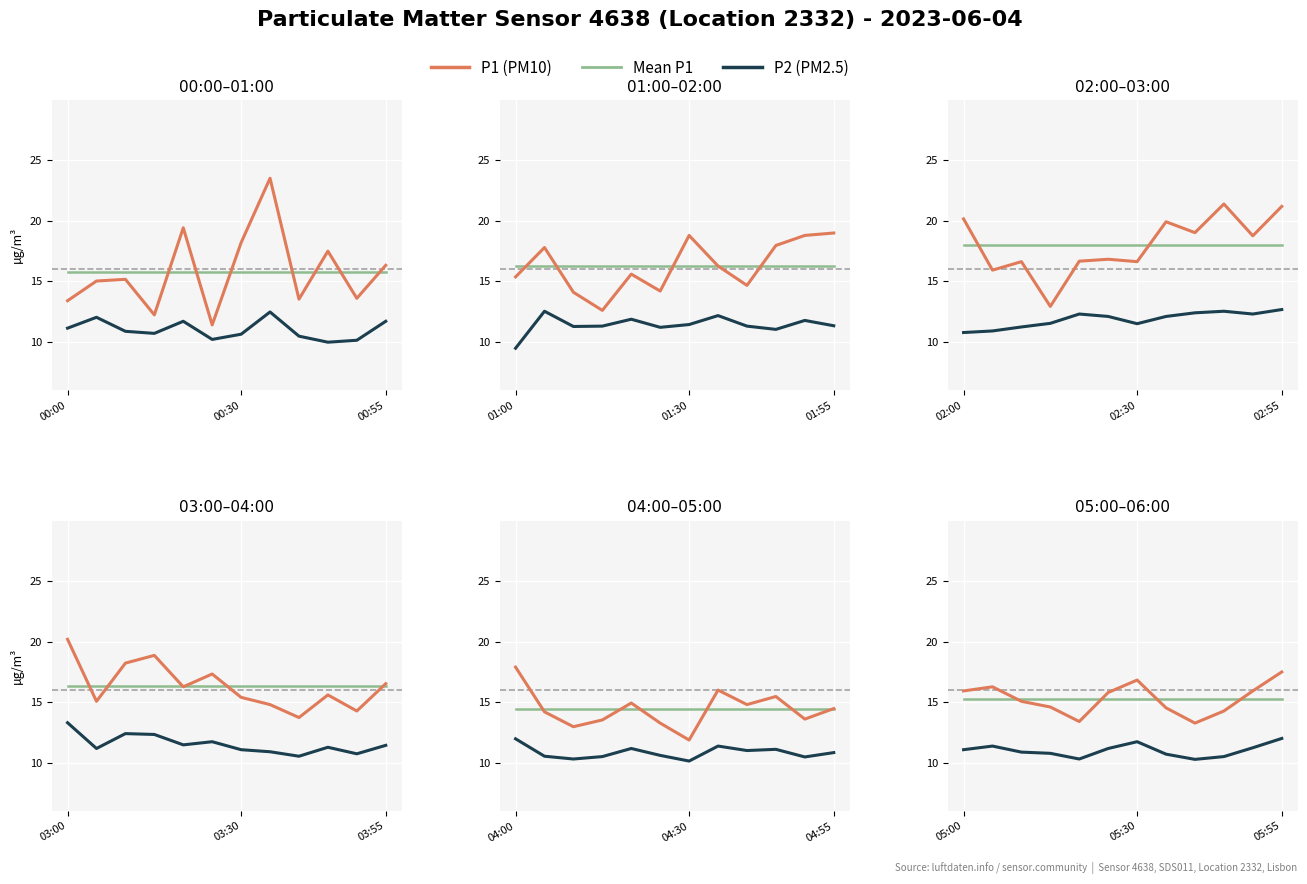

Is this an area chart (filled region under the line)?

No